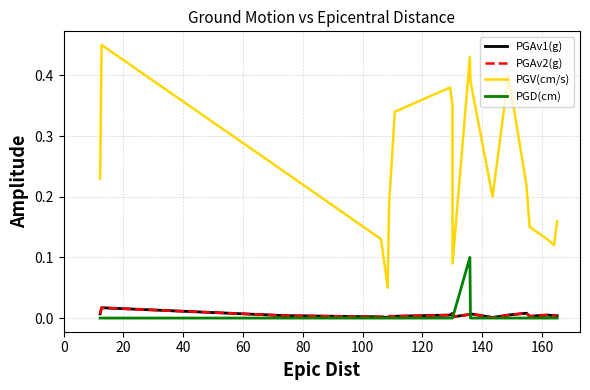

At how many categories does at least one series exceed 0?

20